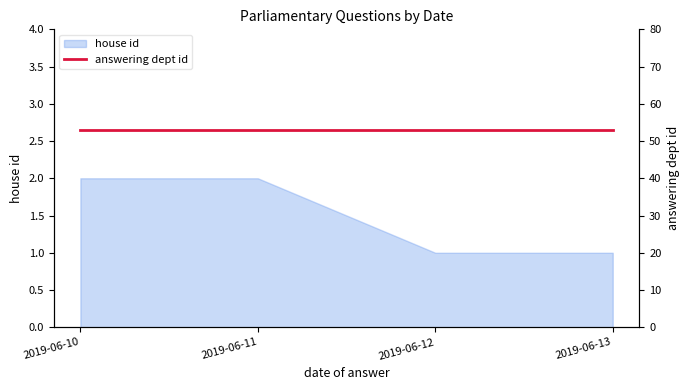

The value at 2019-06-13 is 1. True or false?

True